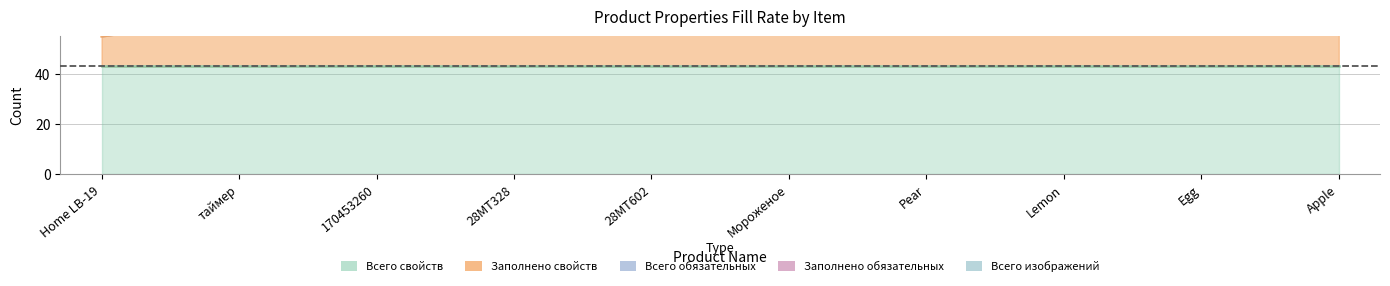

Where does the Заполнено свойств series first go above 14?

таймер